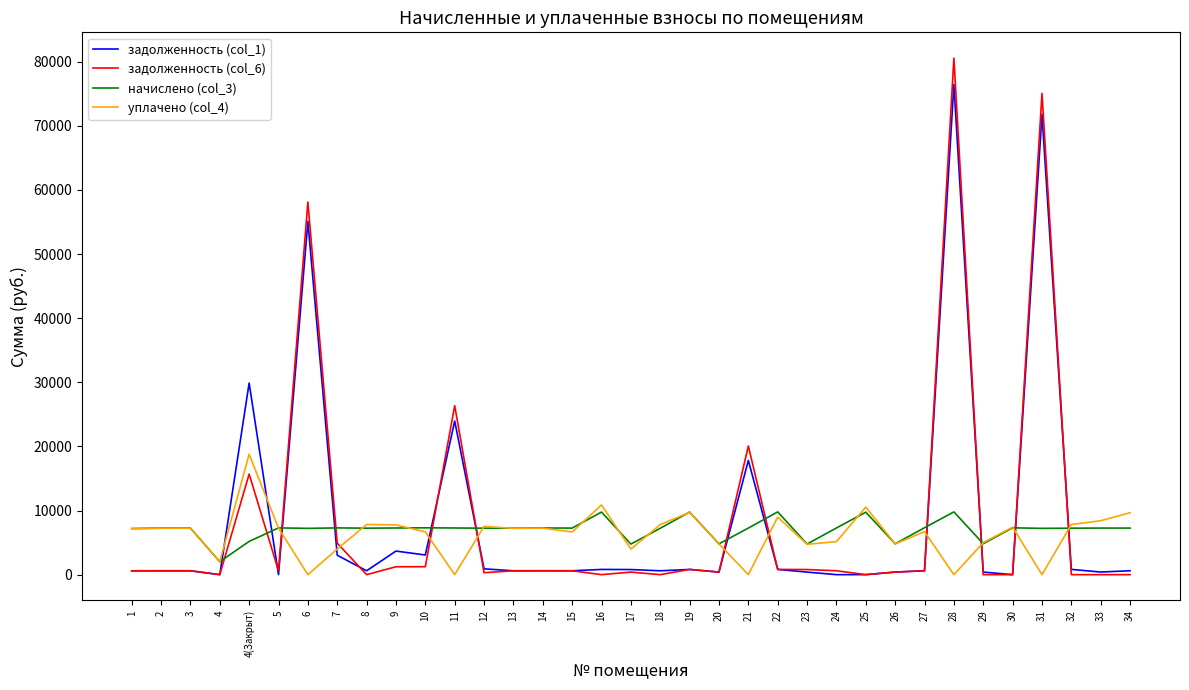

Which series has the largest range (max minus min)?

задолженность (col_6)